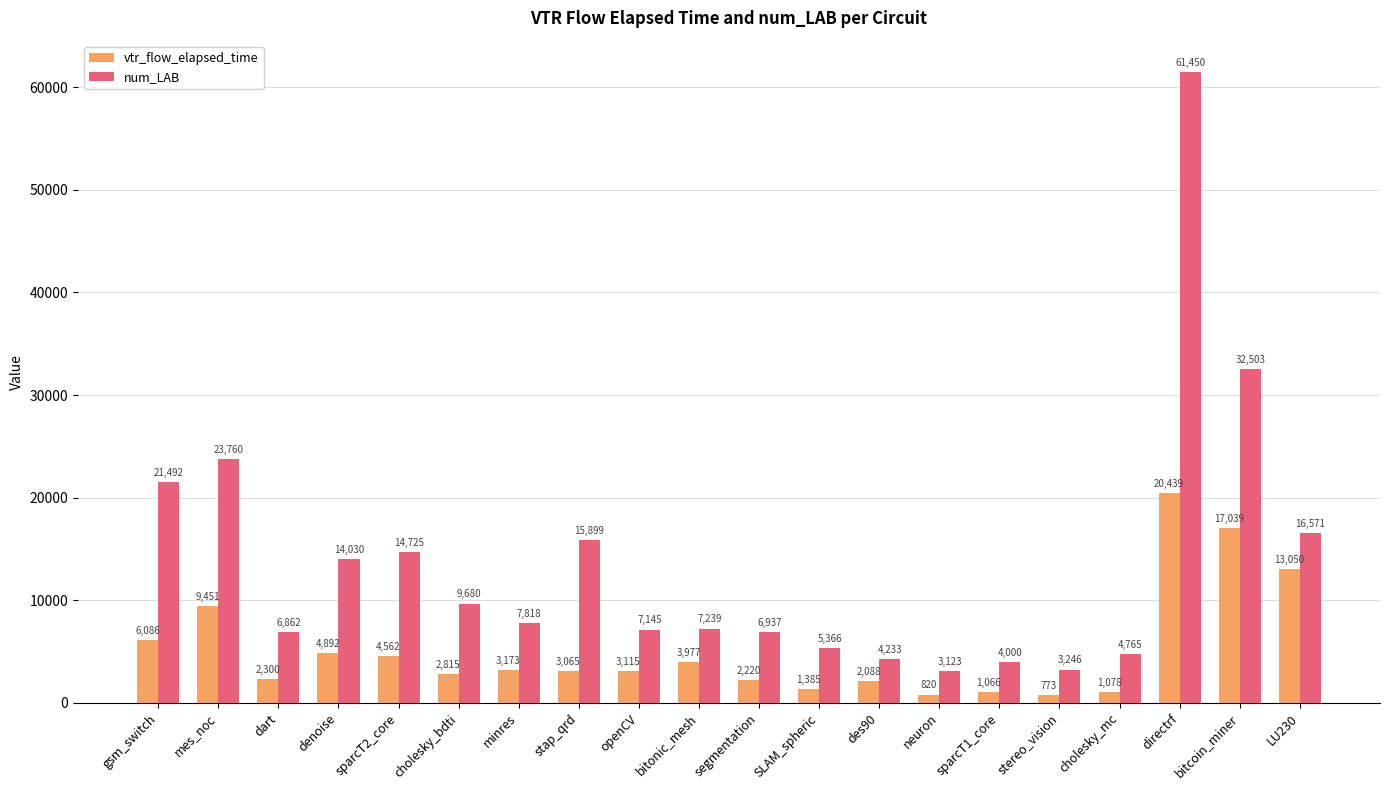

The value of num_LAB at des90 is 1335.3. True or false?

False